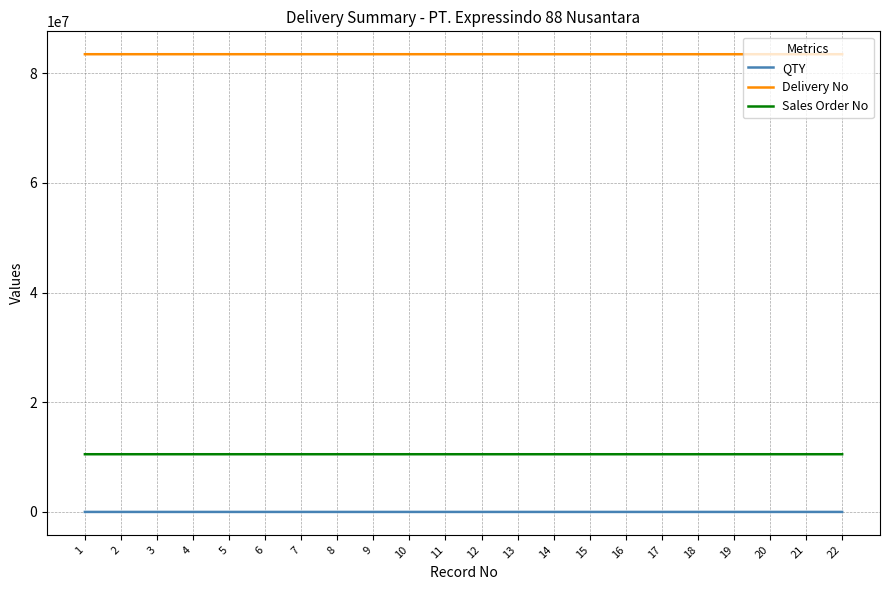

At how many categories does at least one series exceed 28277172?

22